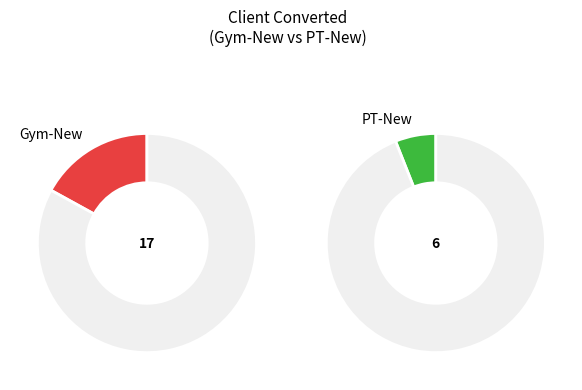

Is it true that Gym-New is 74% of the pie?

True